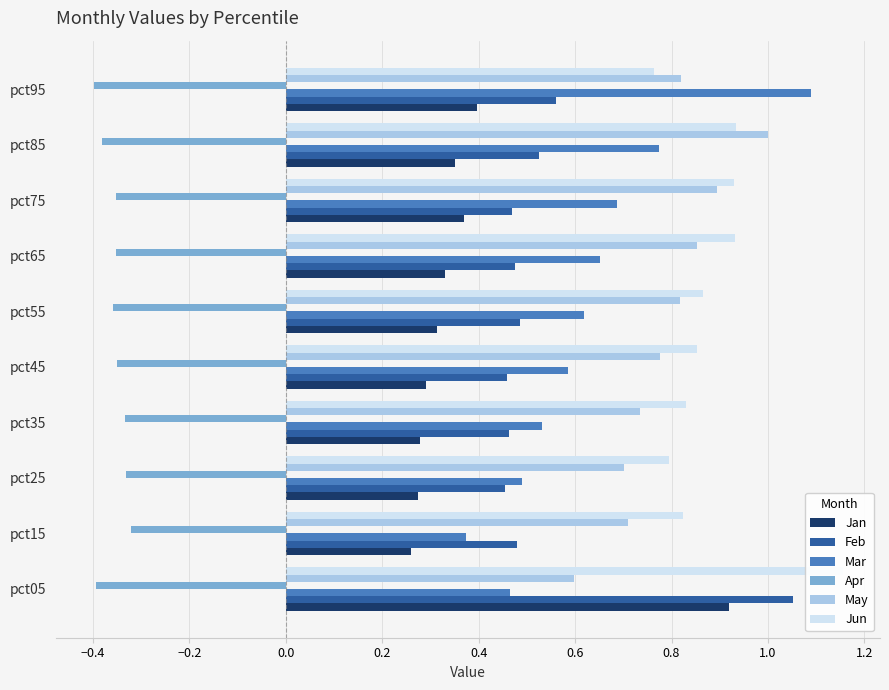

Reading left to right, transcribe all the data shown in this chart.

Jan: 0.9	0.3	0.3	0.3	0.3	0.3	0.3	0.4	0.4	0.4
Feb: 1.1	0.5	0.5	0.5	0.5	0.5	0.5	0.5	0.5	0.6
Mar: 0.5	0.4	0.5	0.5	0.6	0.6	0.7	0.7	0.8	1.1
Apr: -0.4	-0.3	-0.3	-0.3	-0.3	-0.4	-0.4	-0.4	-0.4	-0.4
May: 0.6	0.7	0.7	0.7	0.8	0.8	0.9	0.9	1.0	0.8
Jun: 1.2	0.8	0.8	0.8	0.9	0.9	0.9	0.9	0.9	0.8